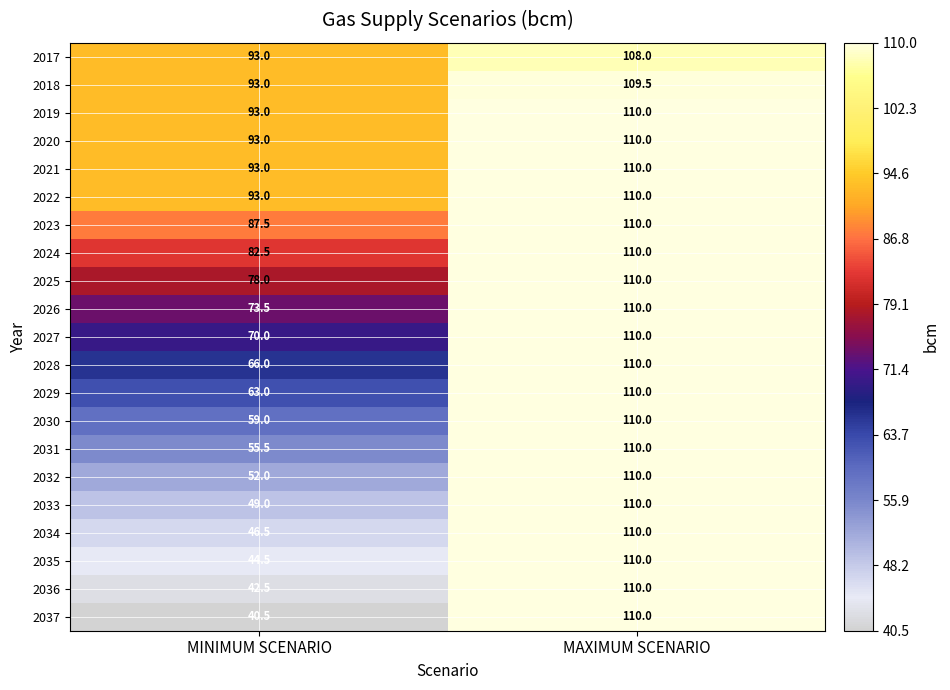

What is the sum of all 2026 values?

183.5